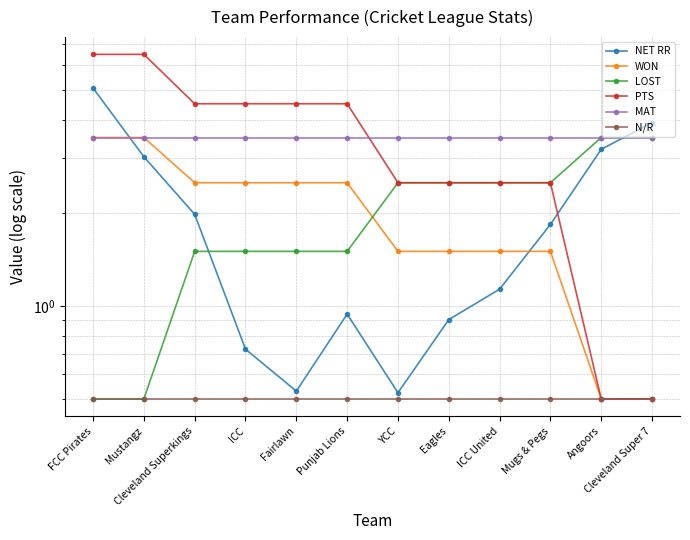

Reading right to left, list all the values displayed in this chart.

NET RR: Cleveland Super 7=3.9	Angoors=3.2	Mugs & Pegs=1.8	ICC United=1.1	Eagles=0.9	YCC=0.5	Punjab Lions=0.9	Fairlawn=0.5	ICC=0.7	Cleveland Superkings=2.0	Mustangz=3.0	FCC Pirates=5.1
WON: Cleveland Super 7=0.5	Angoors=0.5	Mugs & Pegs=1.5	ICC United=1.5	Eagles=1.5	YCC=1.5	Punjab Lions=2.5	Fairlawn=2.5	ICC=2.5	Cleveland Superkings=2.5	Mustangz=3.5	FCC Pirates=3.5
LOST: Cleveland Super 7=3.5	Angoors=3.5	Mugs & Pegs=2.5	ICC United=2.5	Eagles=2.5	YCC=2.5	Punjab Lions=1.5	Fairlawn=1.5	ICC=1.5	Cleveland Superkings=1.5	Mustangz=0.5	FCC Pirates=0.5
PTS: Cleveland Super 7=0.5	Angoors=0.5	Mugs & Pegs=2.5	ICC United=2.5	Eagles=2.5	YCC=2.5	Punjab Lions=4.5	Fairlawn=4.5	ICC=4.5	Cleveland Superkings=4.5	Mustangz=6.5	FCC Pirates=6.5
MAT: Cleveland Super 7=3.5	Angoors=3.5	Mugs & Pegs=3.5	ICC United=3.5	Eagles=3.5	YCC=3.5	Punjab Lions=3.5	Fairlawn=3.5	ICC=3.5	Cleveland Superkings=3.5	Mustangz=3.5	FCC Pirates=3.5
N/R: Cleveland Super 7=0.5	Angoors=0.5	Mugs & Pegs=0.5	ICC United=0.5	Eagles=0.5	YCC=0.5	Punjab Lions=0.5	Fairlawn=0.5	ICC=0.5	Cleveland Superkings=0.5	Mustangz=0.5	FCC Pirates=0.5